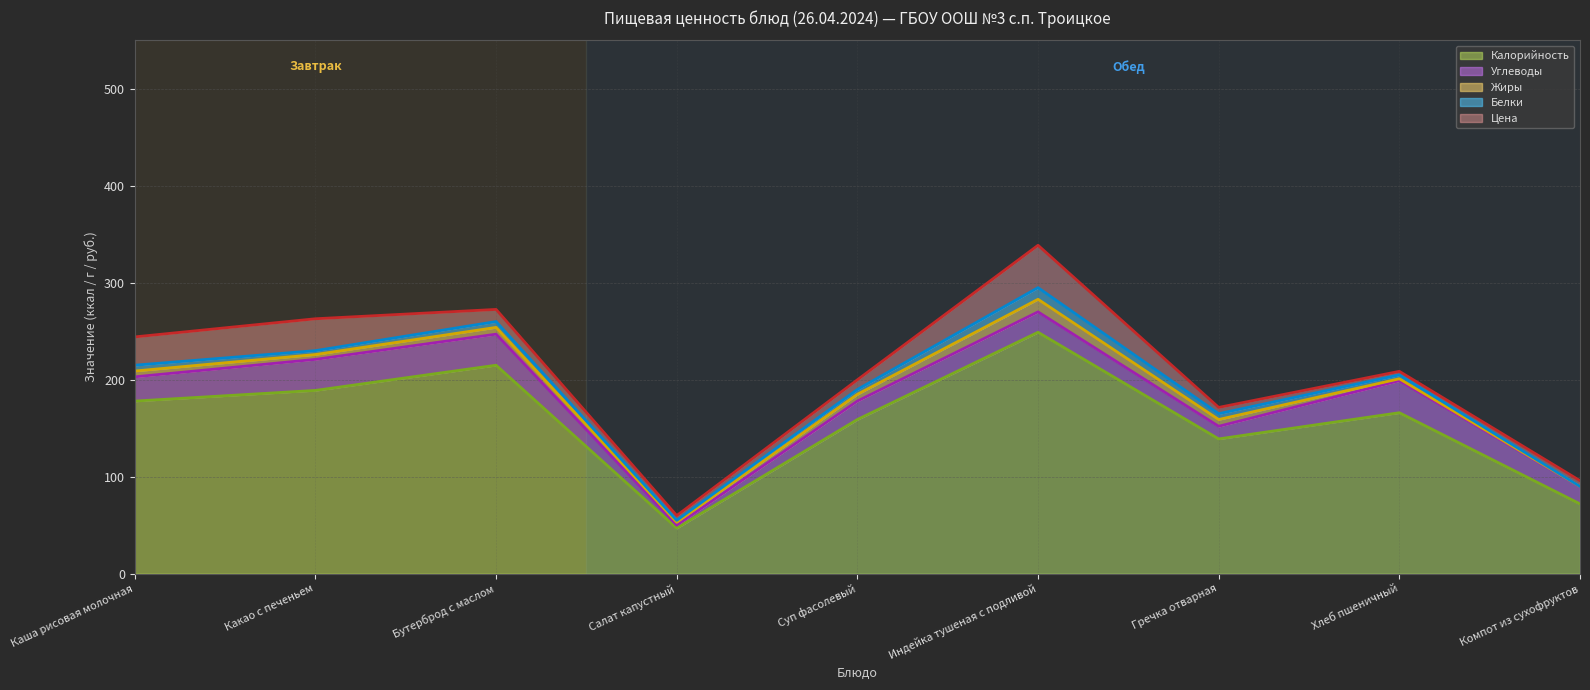

The value of Белки (линия) at Салат капустный is 16.7. True or false?

False